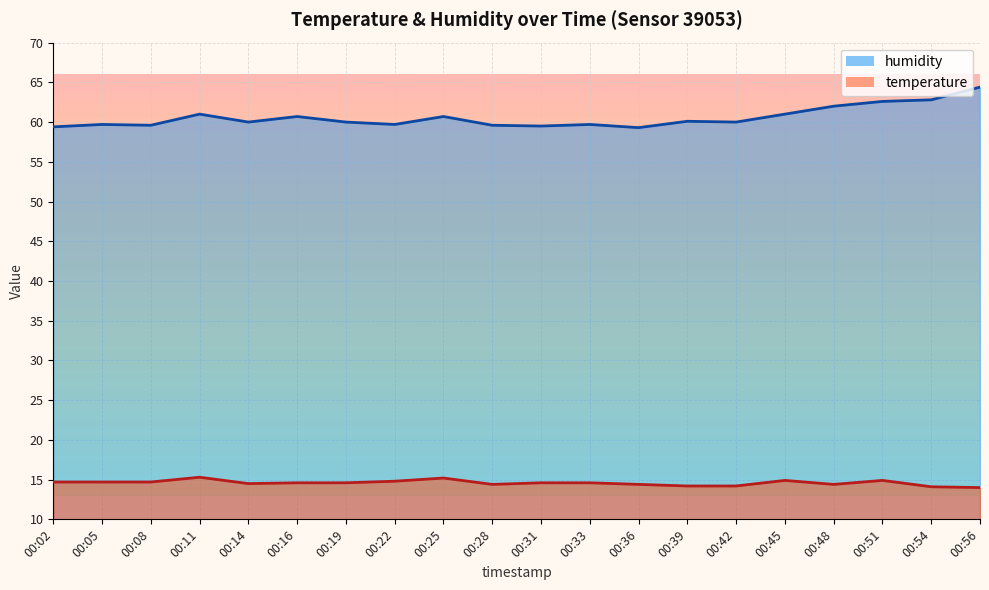

What is the difference between the highest and lowest values at 00:54?

48.7